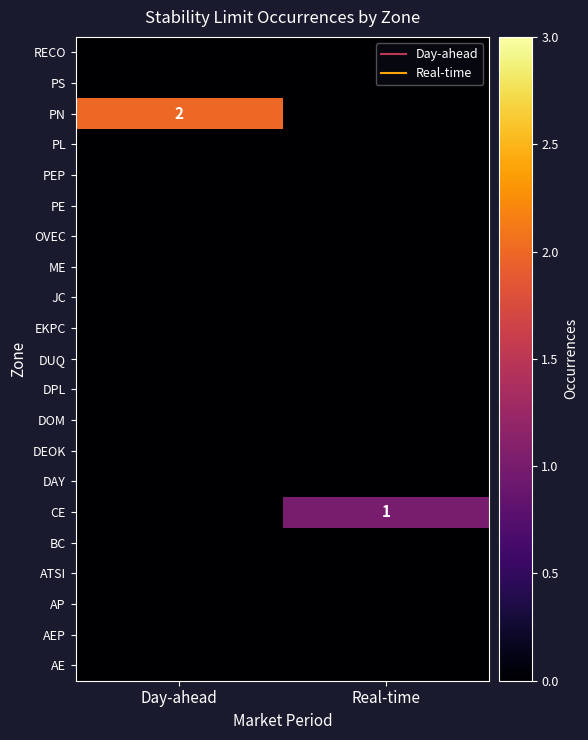

True or false: DUQ has a value of 0 at Day-ahead.

True